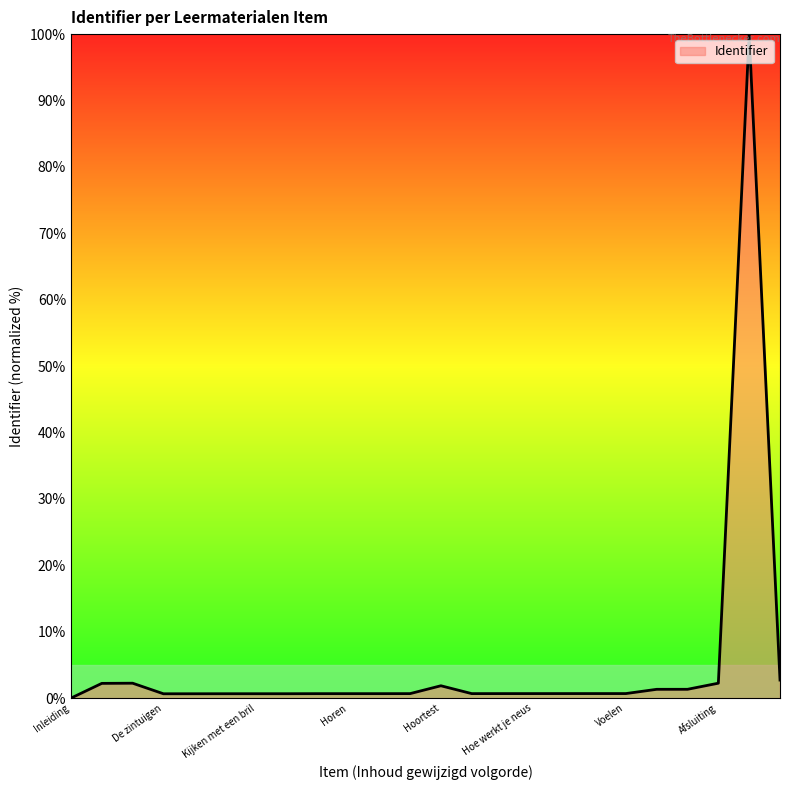

What is the greatest value displayed?

100.0